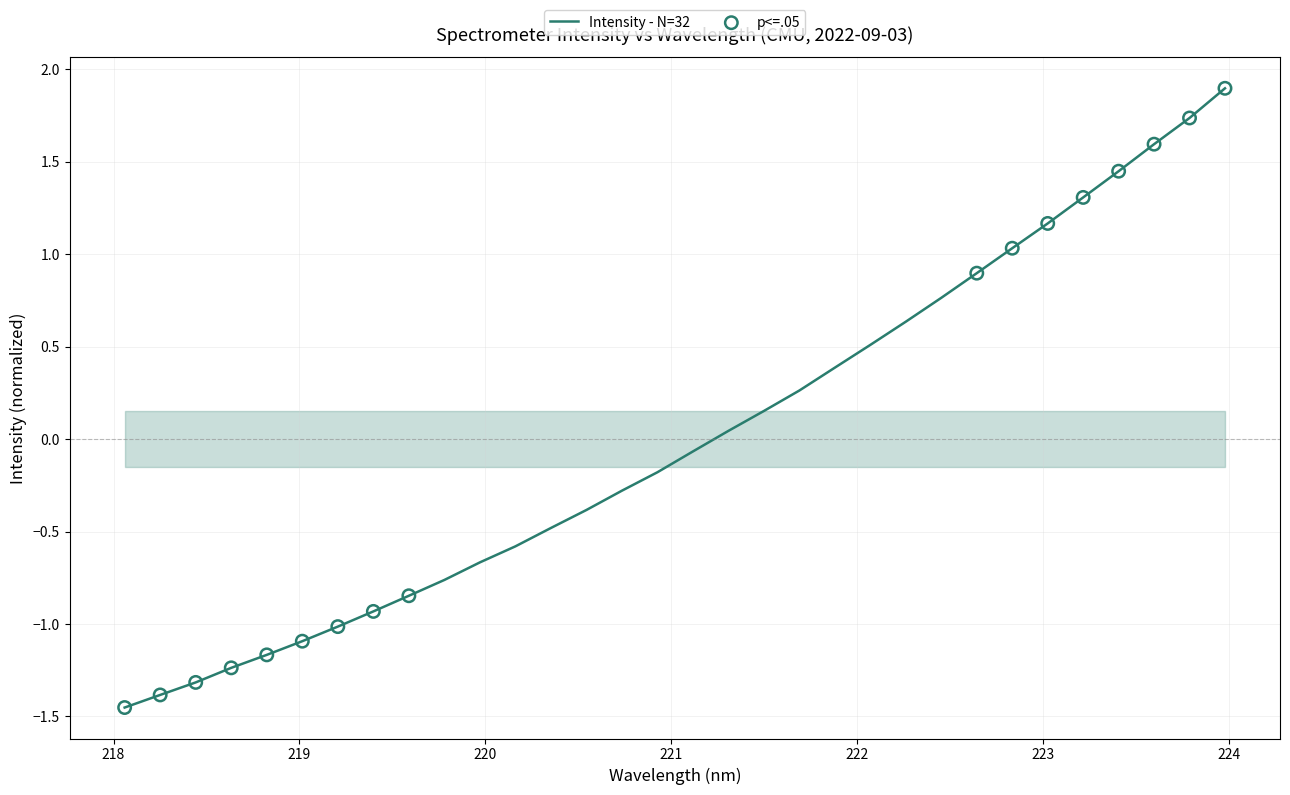

What is the maximum value shown in the chart?

1.9